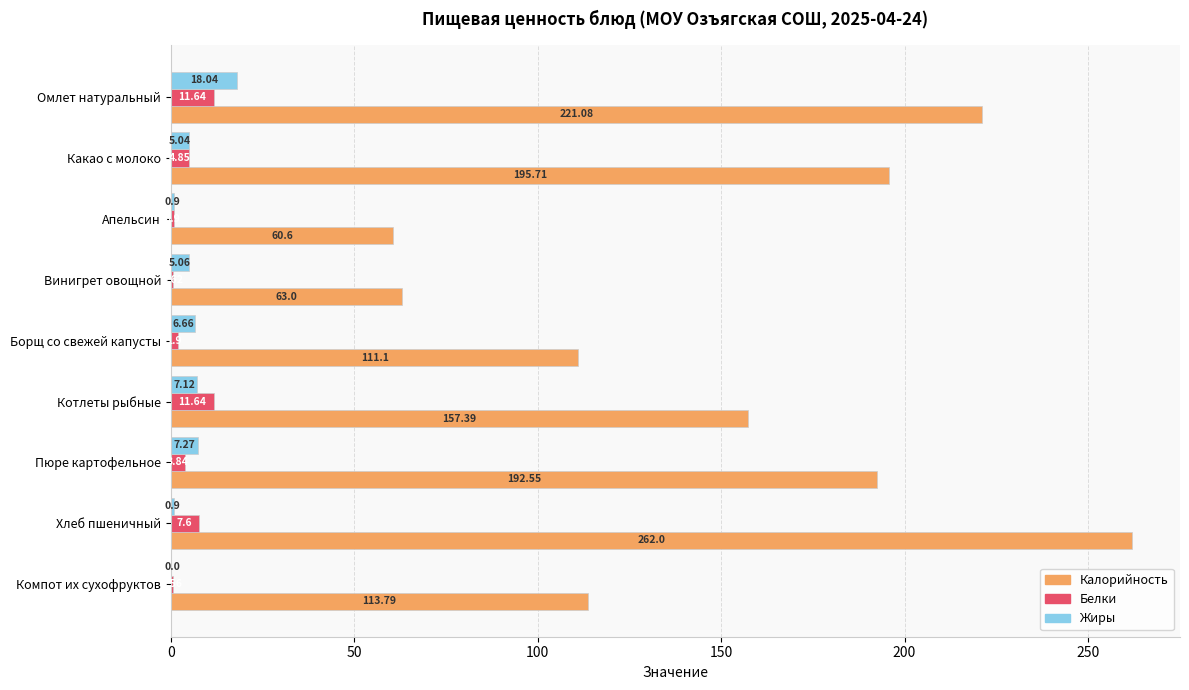

What are all the series names shown in the legend?

Калорийность, Белки, Жиры